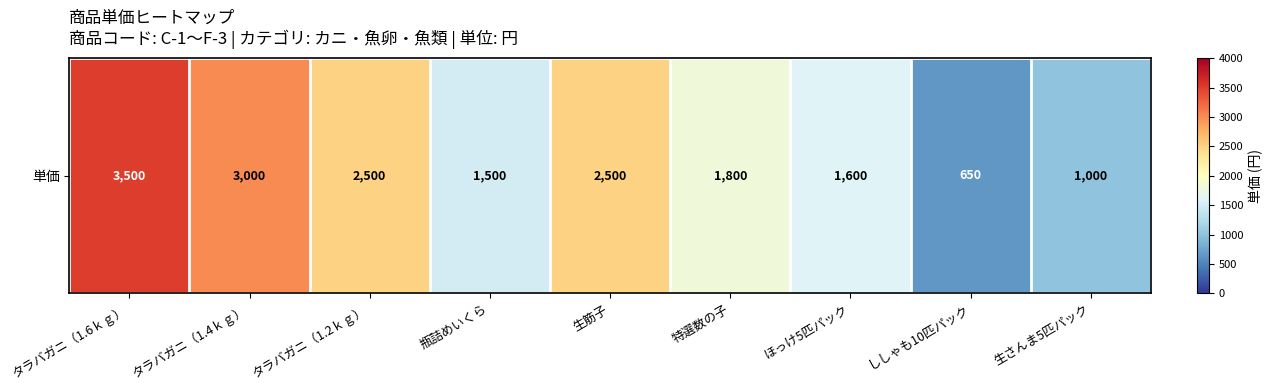

How many data points are above 1800?

4